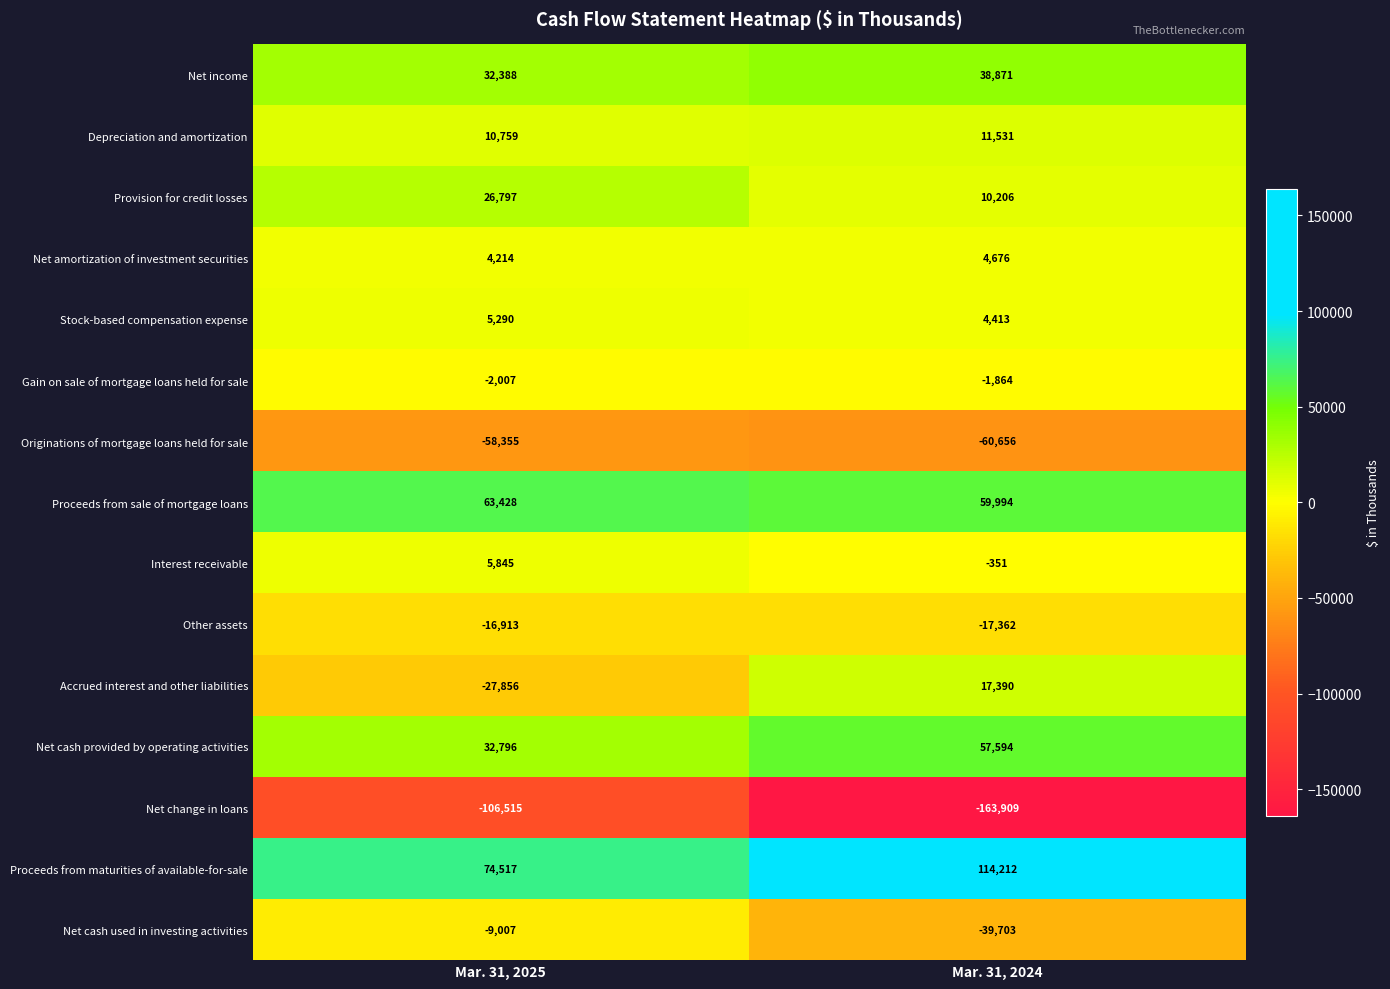

The value of Net change in loans at Mar. 31, 2024 is -70592. True or false?

False